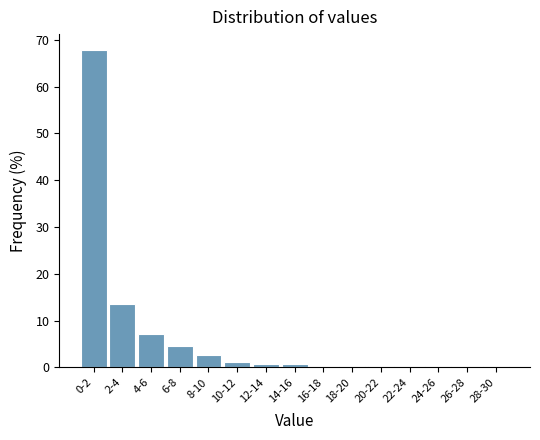

Reading left to right, list all the values displayed in this chart.

0-2=67.8	2-4=13.6	4-6=7.2	6-8=4.5	8-10=2.7	10-12=1.1	12-14=0.8	14-16=0.8	16-18=0.0	18-20=0.4	20-22=0.4	22-24=0.0	24-26=0.4	26-28=0.0	28-30=0.4